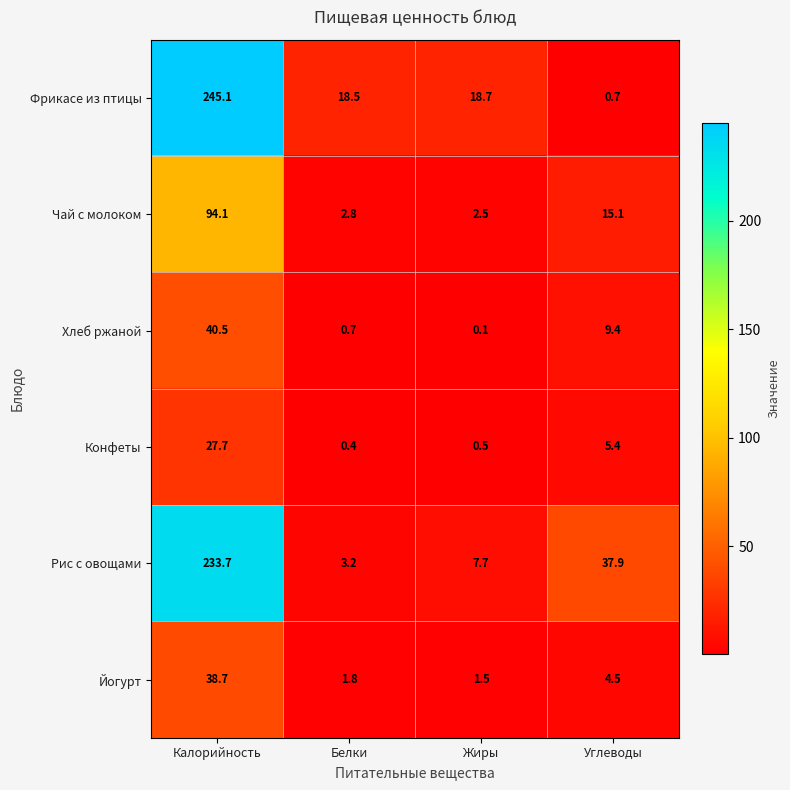

Reading right to left, transcribe all the data shown in this chart.

Фрикасе из птицы: Углеводы=0.7	Жиры=18.7	Белки=18.5	Калорийность=245.1
Чай с молоком: Углеводы=15.1	Жиры=2.5	Белки=2.8	Калорийность=94.1
Хлеб ржаной: Углеводы=9.4	Жиры=0.1	Белки=0.7	Калорийность=40.5
Конфеты: Углеводы=5.4	Жиры=0.5	Белки=0.4	Калорийность=27.7
Рис с овощами: Углеводы=37.9	Жиры=7.7	Белки=3.2	Калорийность=233.7
Йогурт: Углеводы=4.5	Жиры=1.5	Белки=1.8	Калорийность=38.7